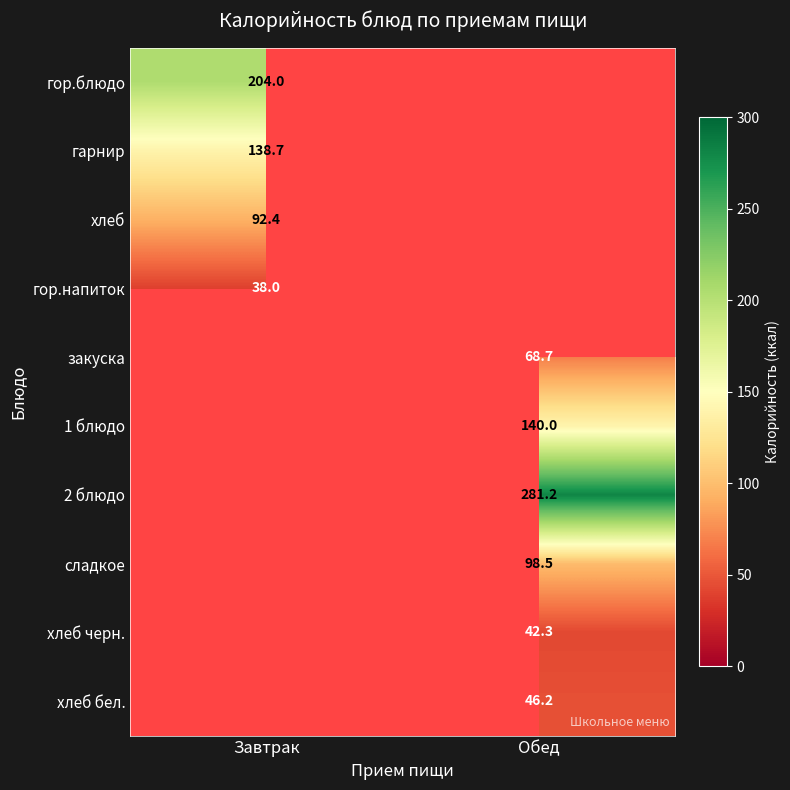

Is it true that сладкое equals 98.5 at Обед?

True